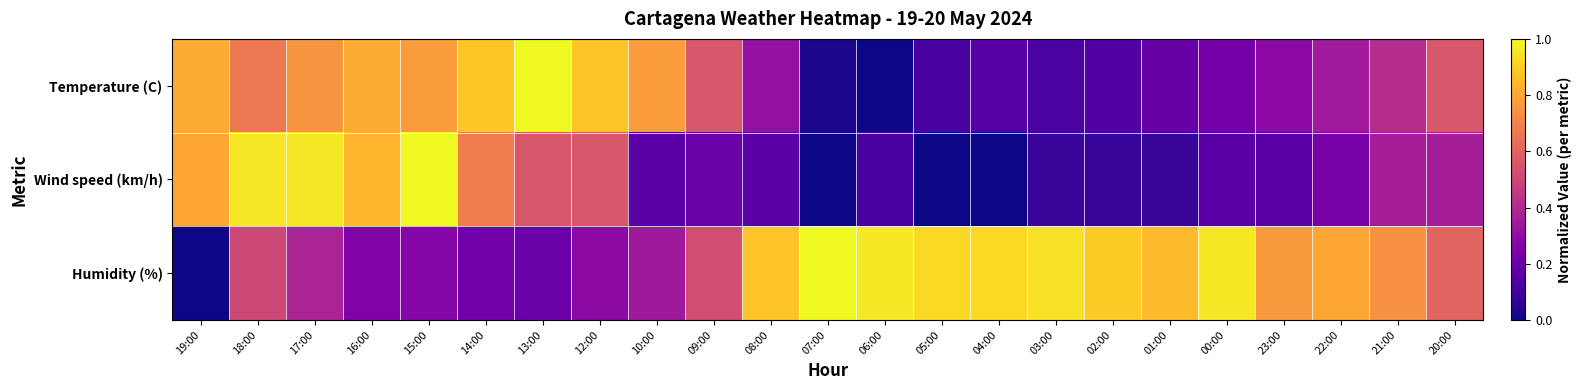

Which label corresponds to the smallest value in the chart?

06:00